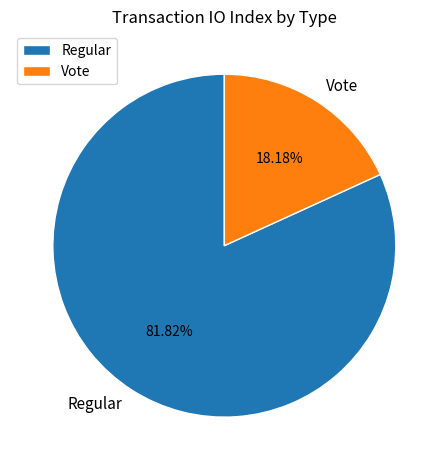

What is the largest slice in the pie chart?

Regular